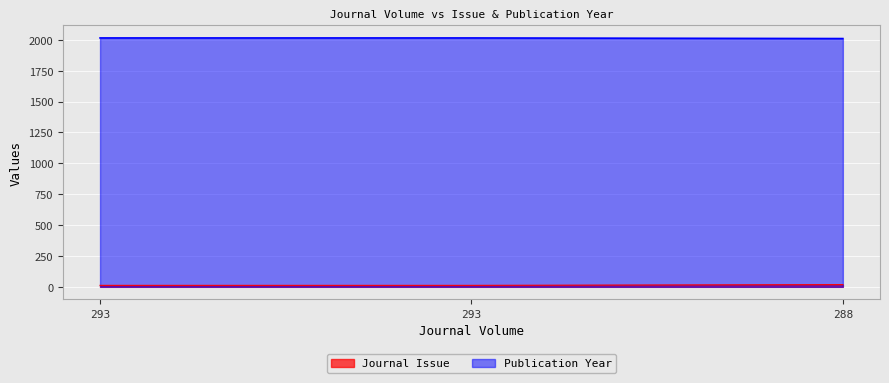

At how many categories does at least one series exceed 1602?

3